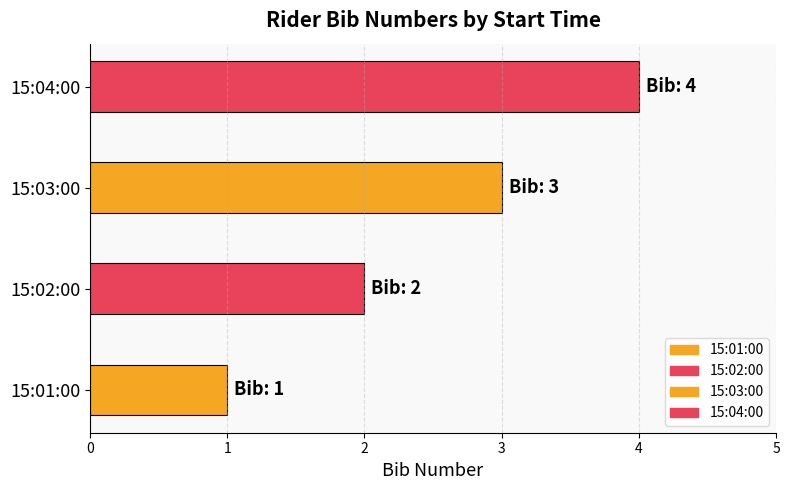

List the labels in order of value, smallest first.

15:01:00, 15:02:00, 15:03:00, 15:04:00